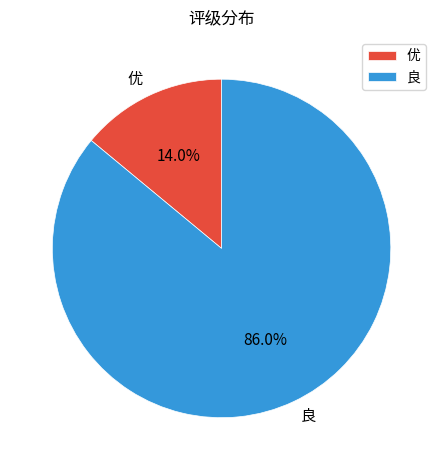

Is it true that 优 is 1% of the pie?

False